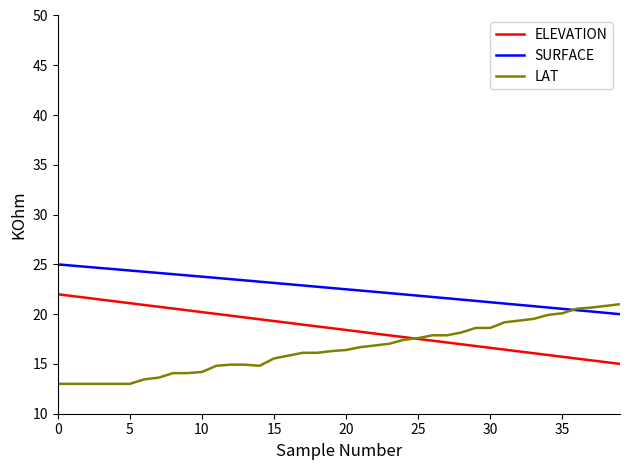

What is the difference between the maximum and minimum values in the SURFACE series?

5.0